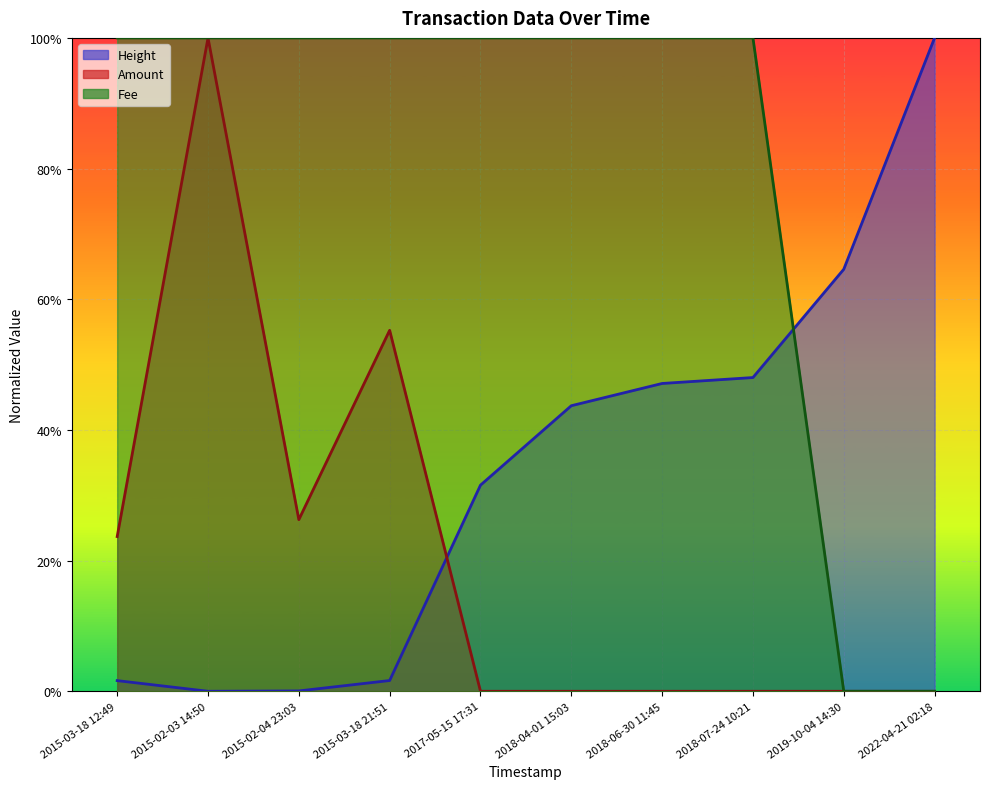

Where is Fee nearest to the value 0?

2019-10-04 14:30